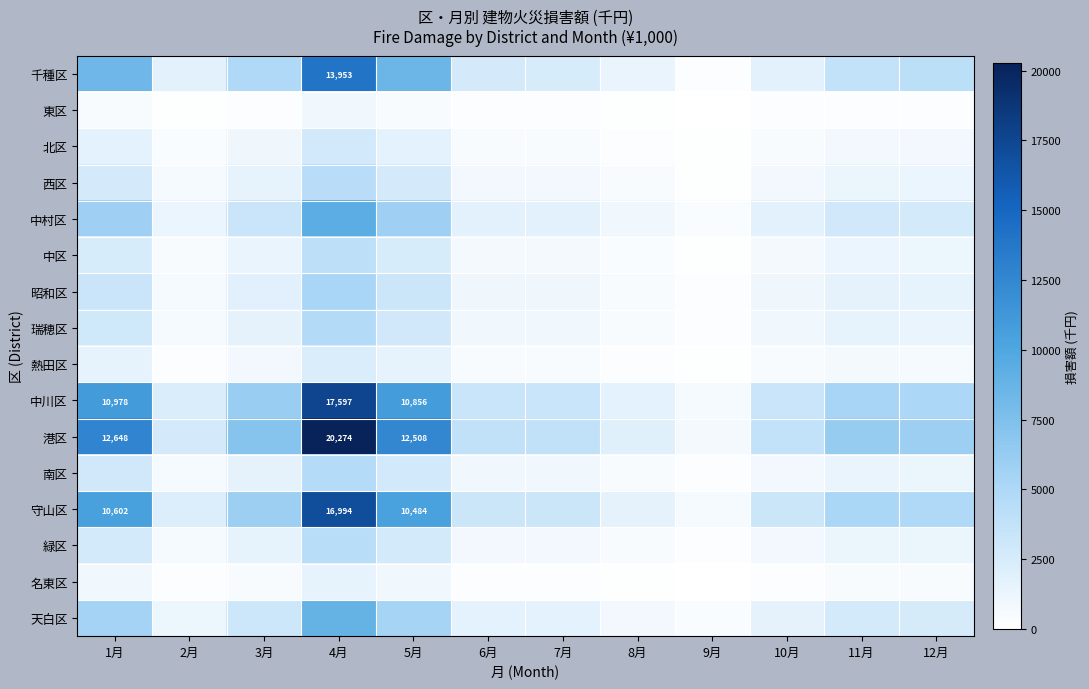

Which series has the largest range (max minus min)?

港区